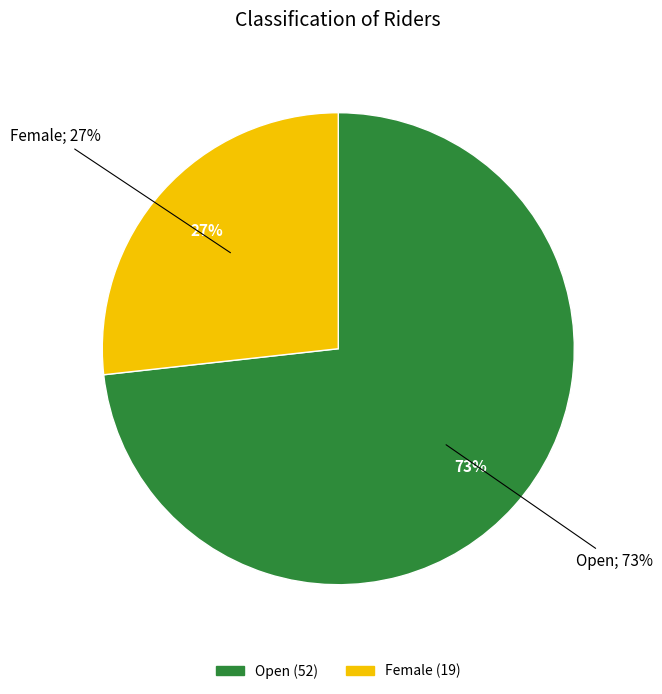

Count the number of slices in the pie.

2